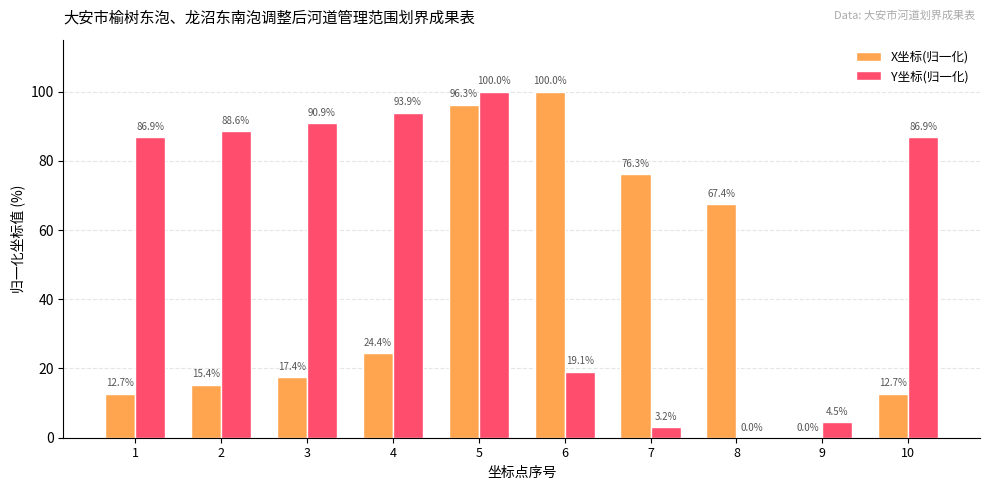

How many positive values does the X坐标(归一化) series have?

9